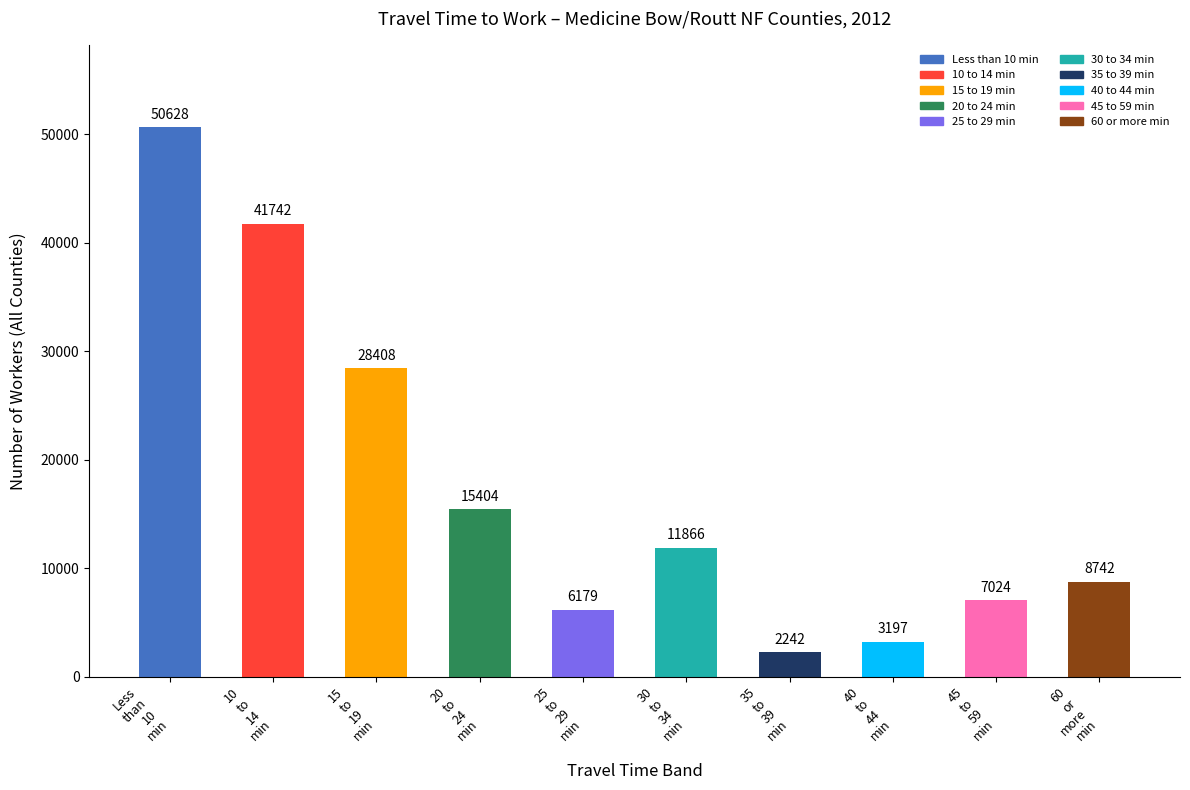

Reading left to right, extract all data points from this chart.

Less
than
10
min=50628	10
to
14
min=41742	15
to
19
min=28408	20
to
24
min=15404	25
to
29
min=6179	30
to
34
min=11866	35
to
39
min=2242	40
to
44
min=3197	45
to
59
min=7024	60
or
more
min=8742